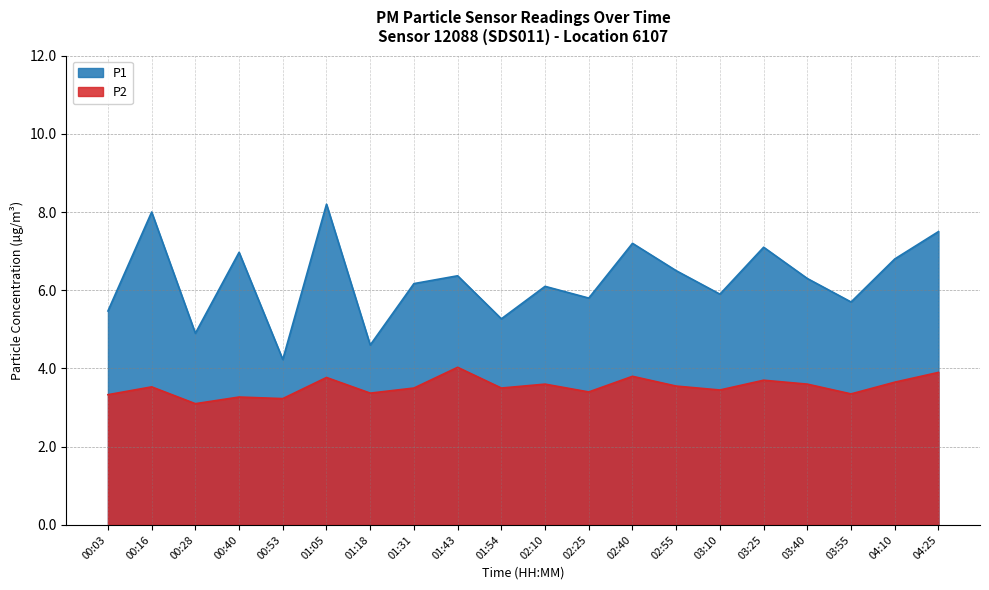

What is the lowest value of the P1 series?

4.2